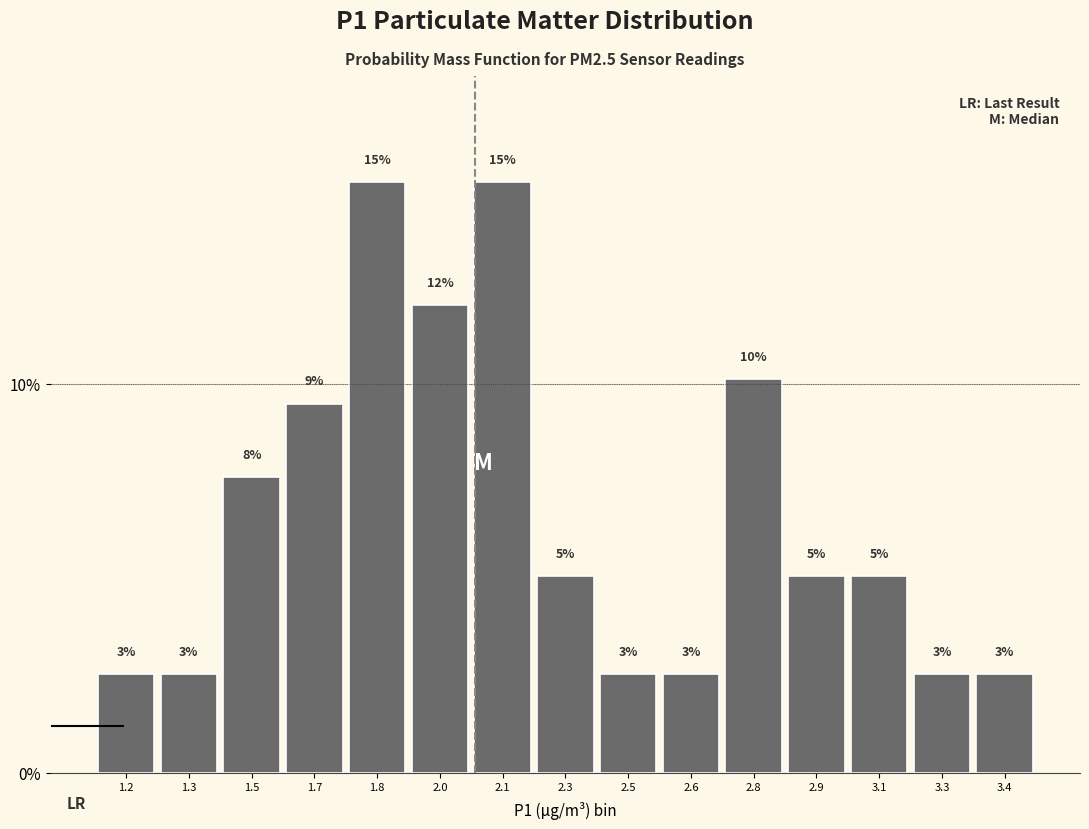

Are the bars horizontal?

No